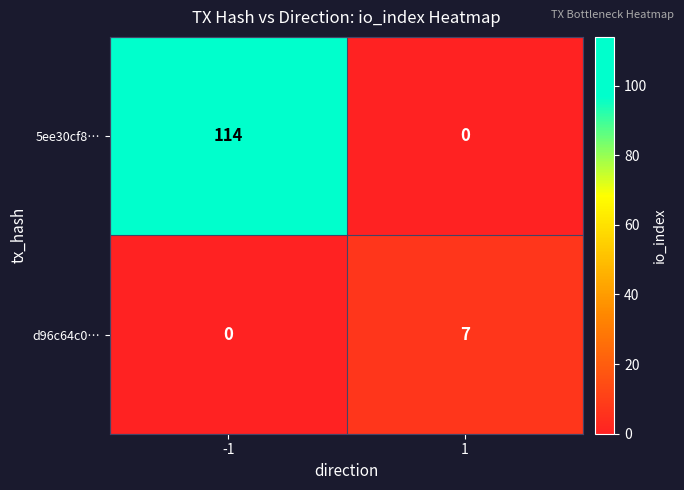

The value of 5ee30cf8… at -1 is 114. True or false?

True